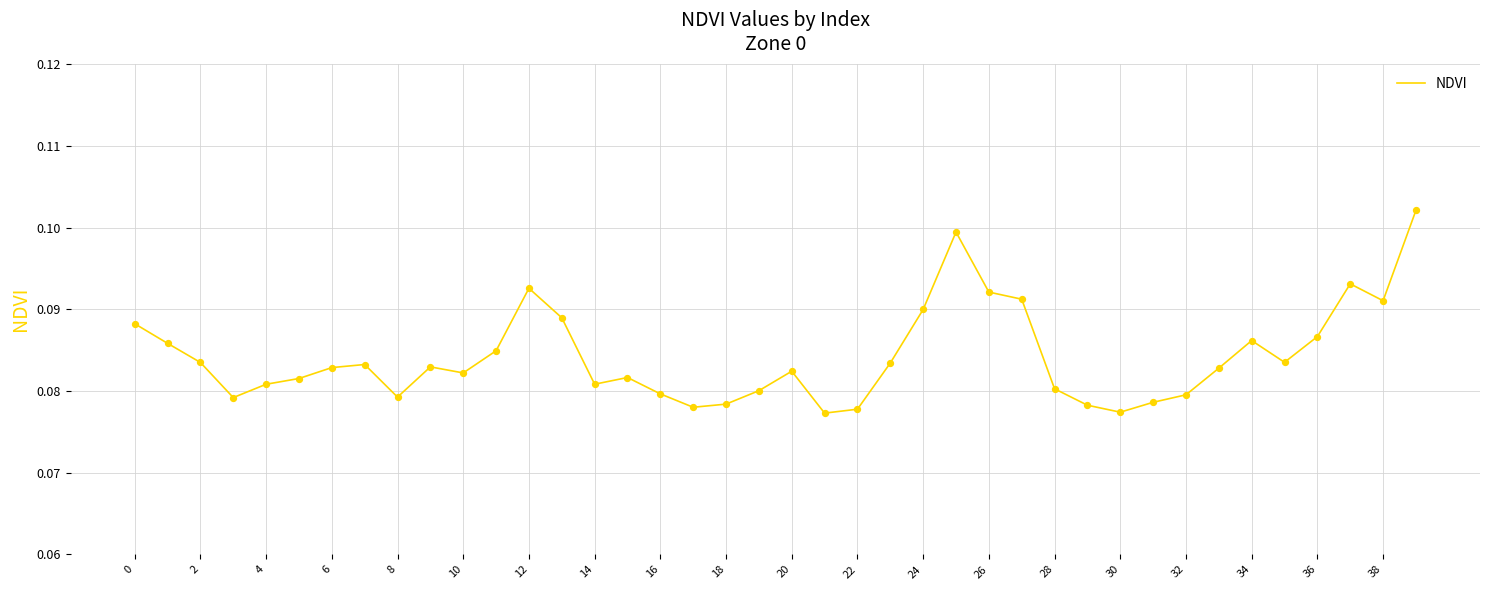

Is this an area chart (filled region under the line)?

No